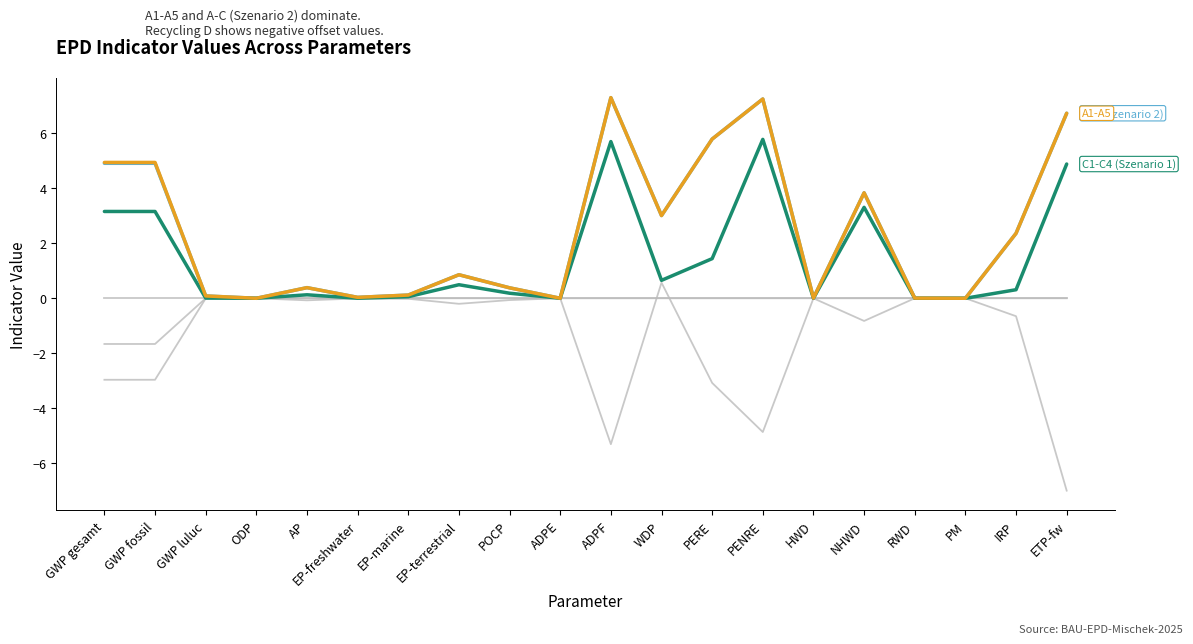

What is the spread (max minus min) of values at EP-terrestrial?

1.1